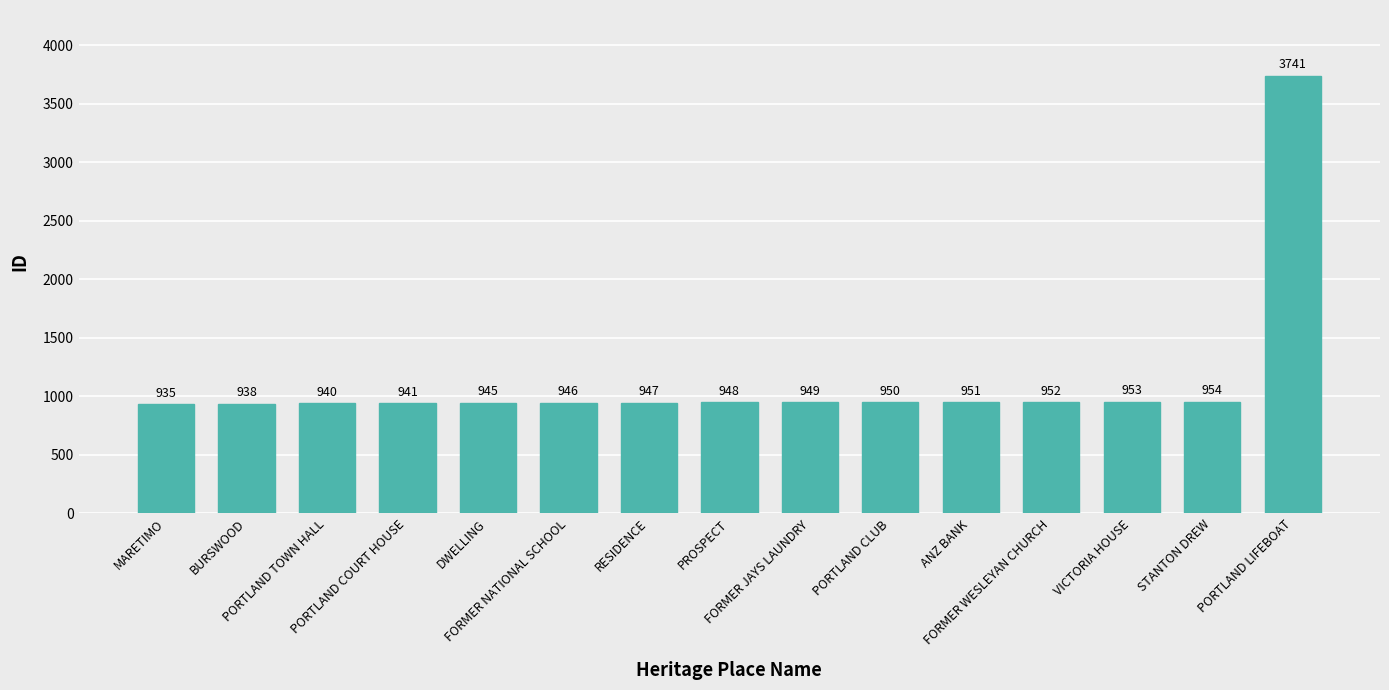

What is the label of the 5th bar from the left?

DWELLING